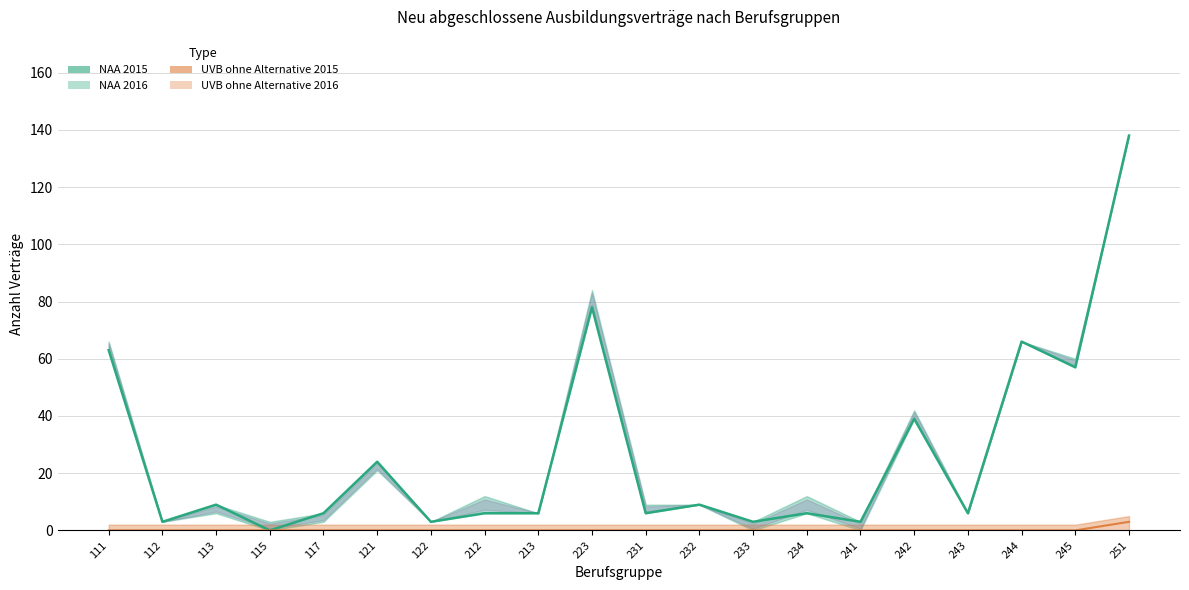

True or false: UVB ohne Alternative 2016 and NAA 2016 cross at least once.

False